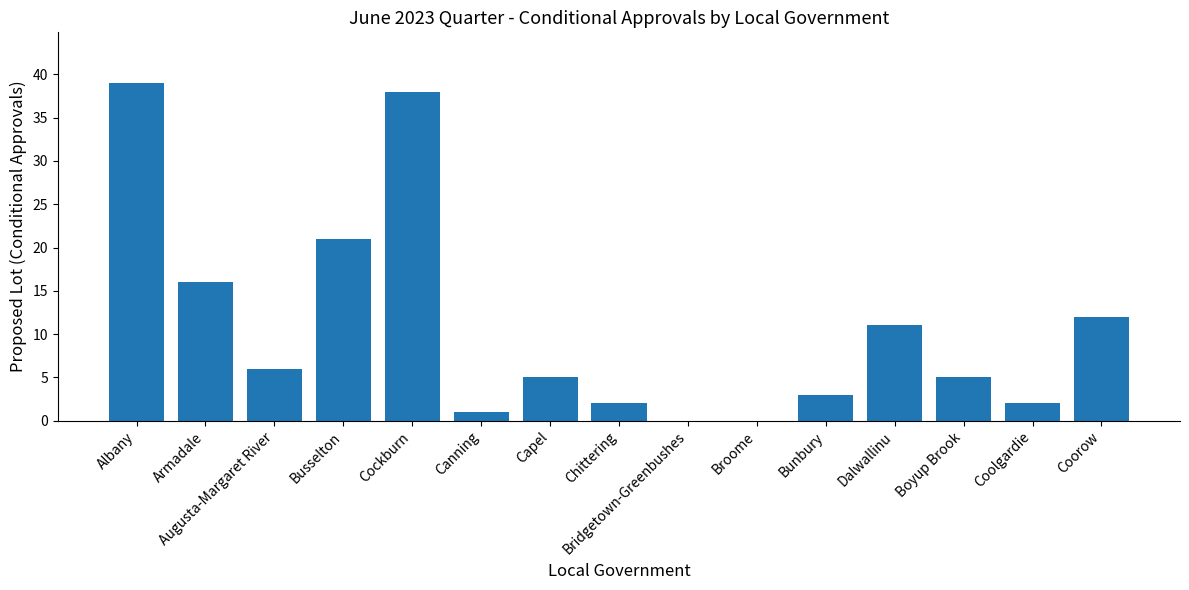

Reading right to left, extract all data points from this chart.

12	2	5	11	3	0	0	2	5	1	38	21	6	16	39